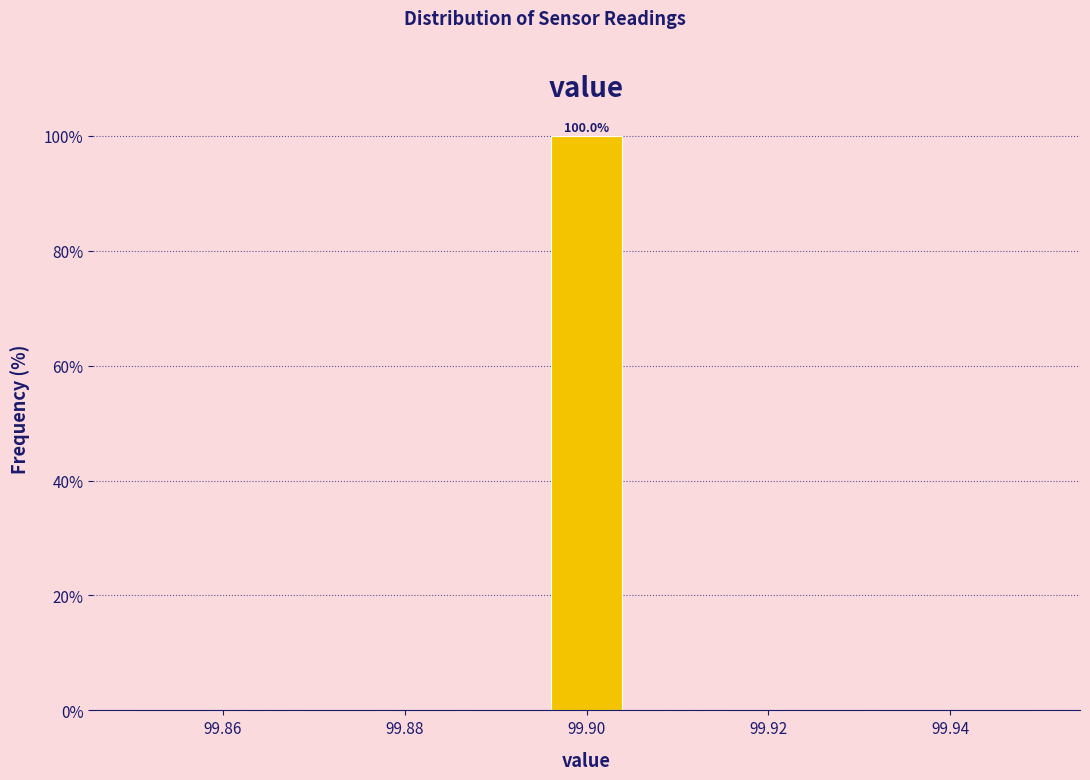

Which range on the x-axis has the tallest bar?

99.896 to 99.904